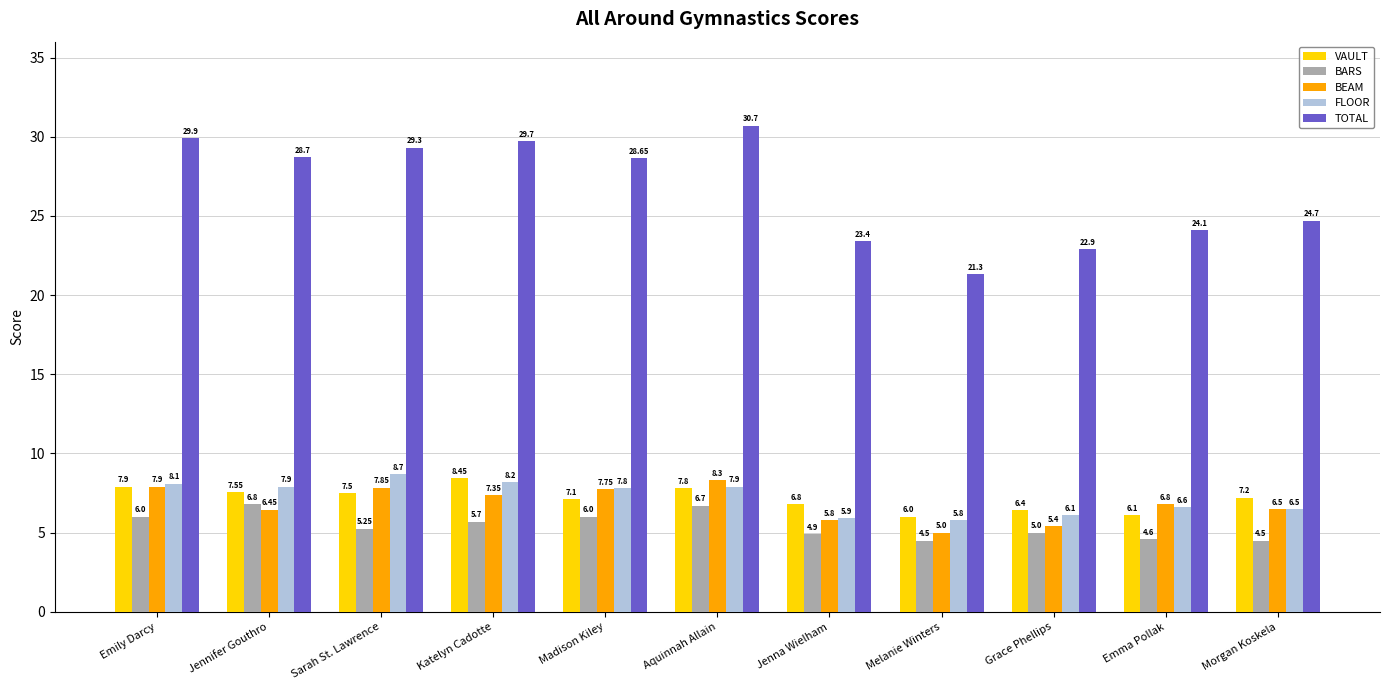

What is the maximum value for TOTAL?

30.7